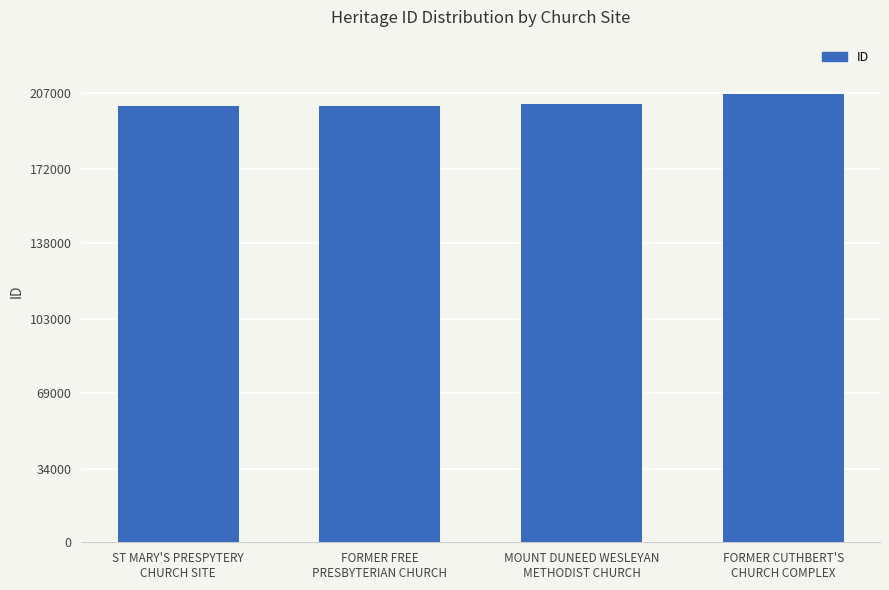

True or false: the data shows 72401 at FORMER CUTHBERT'S
CHURCH COMPLEX.

False